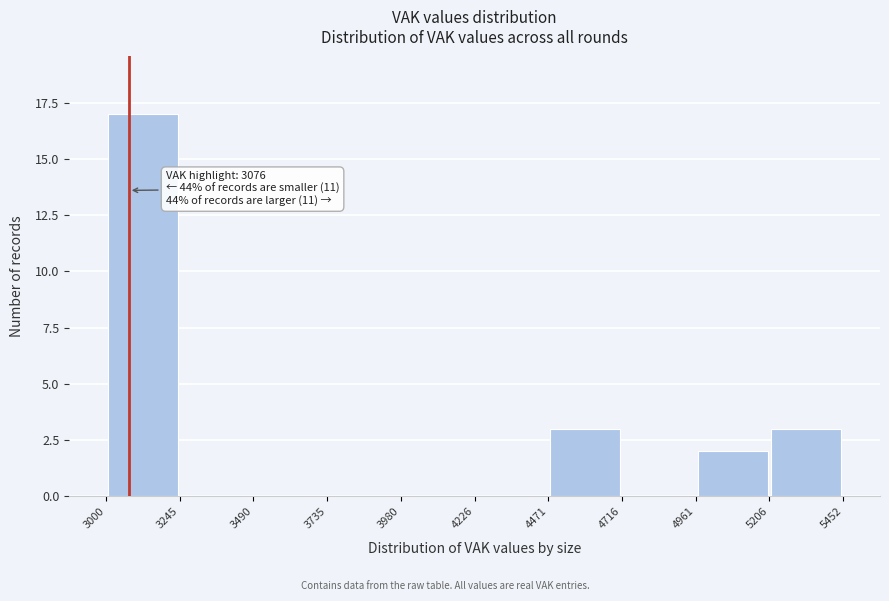

Over which range of the x-axis is the bar tallest?

3000 to 3245